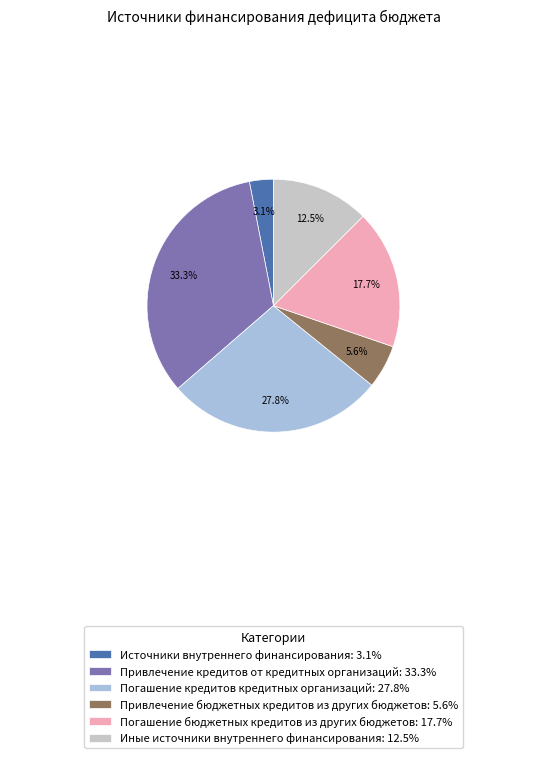

Rank the categories by value from highest to lowest.

Привлечение кредитов от кредитных организаций, Погашение кредитов кредитных организаций, Погашение бюджетных кредитов из других бюджетов, Иные источники внутреннего финансирования, Привлечение бюджетных кредитов из других бюджетов, Источники внутреннего финансирования